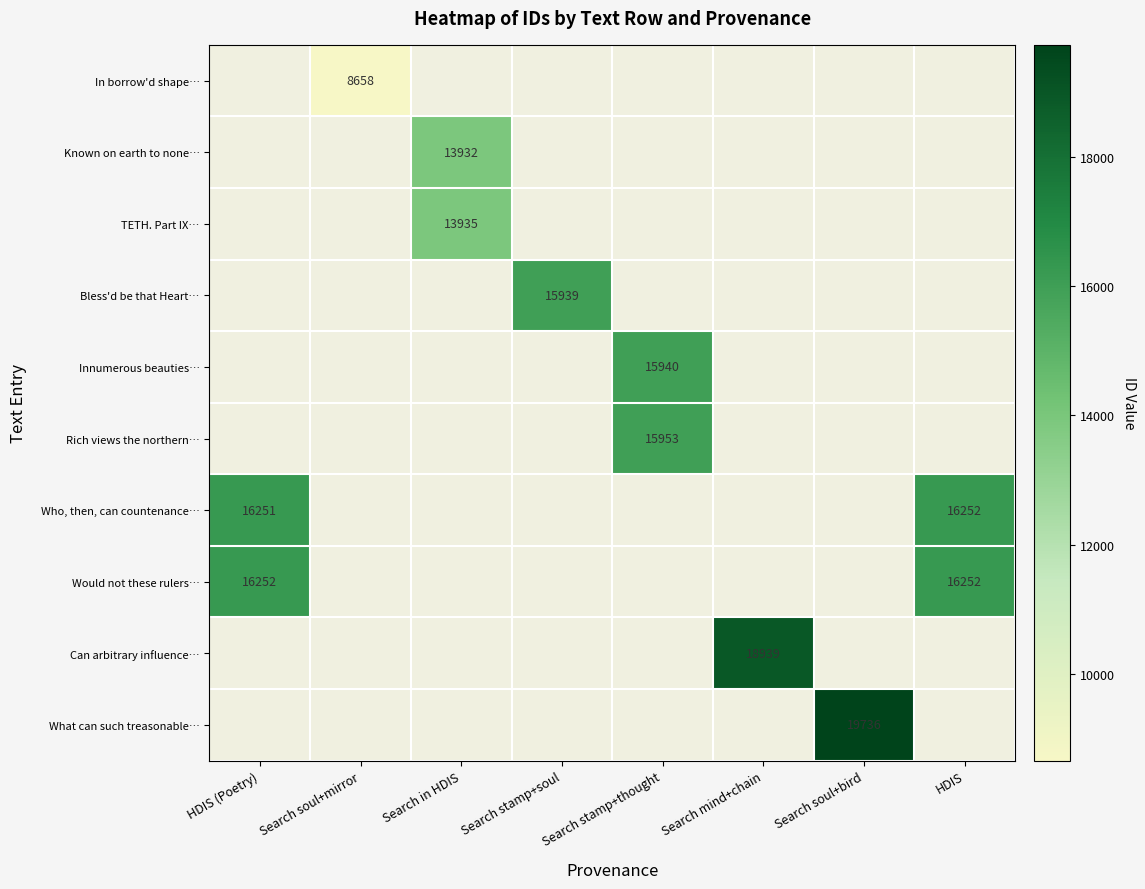

How many categories are shown in the chart?

8